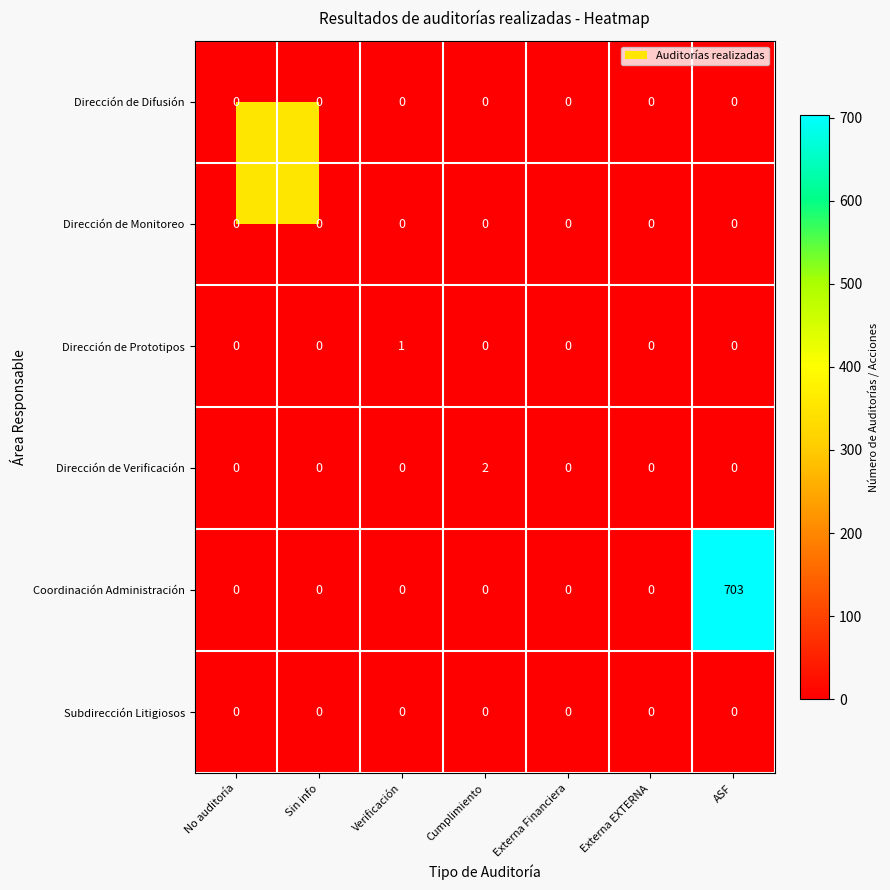

How many series are shown in this chart?

6